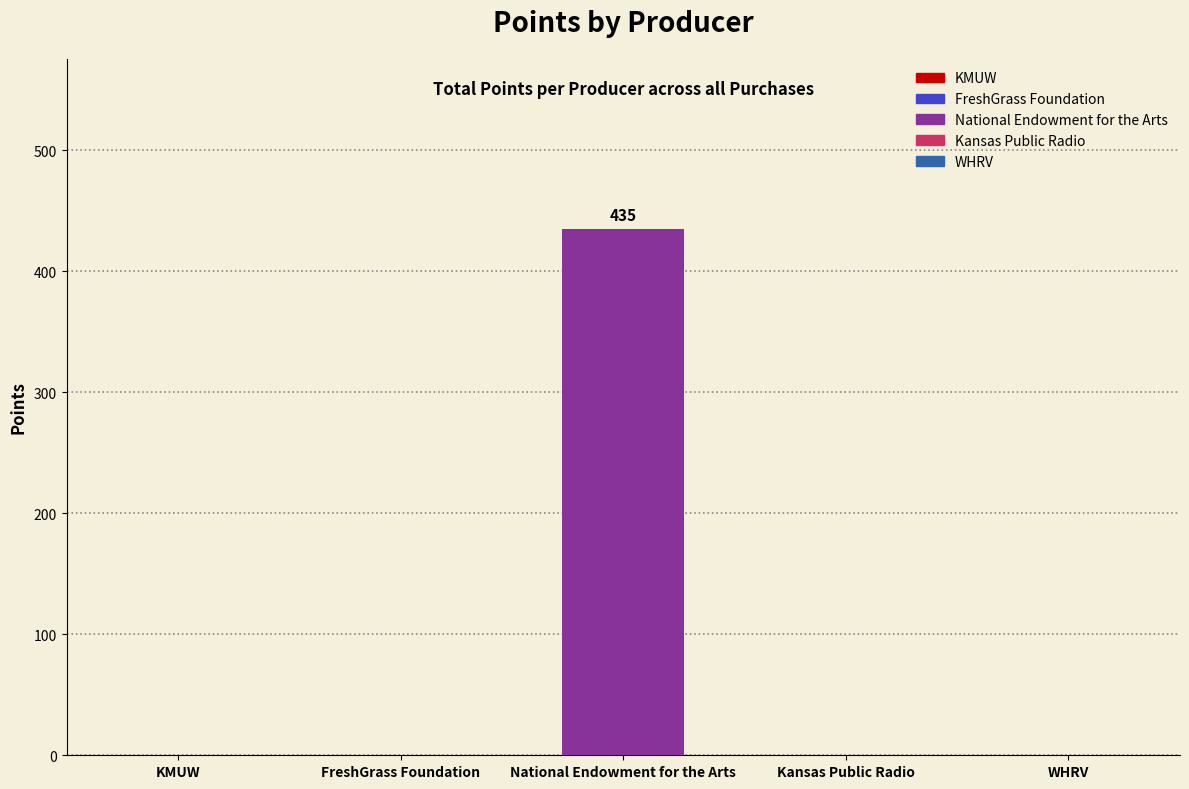

Reading left to right, extract all data points from this chart.

KMUW=0	FreshGrass Foundation=0	National Endowment for the Arts=435	Kansas Public Radio=0	WHRV=0